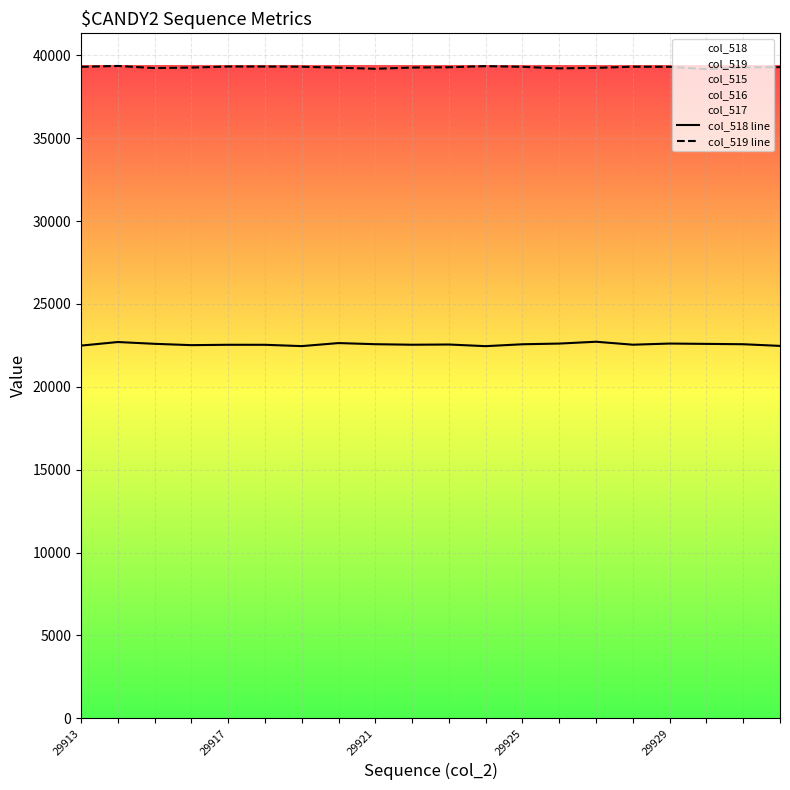

Which series has the largest total across all categories?

col_519 line